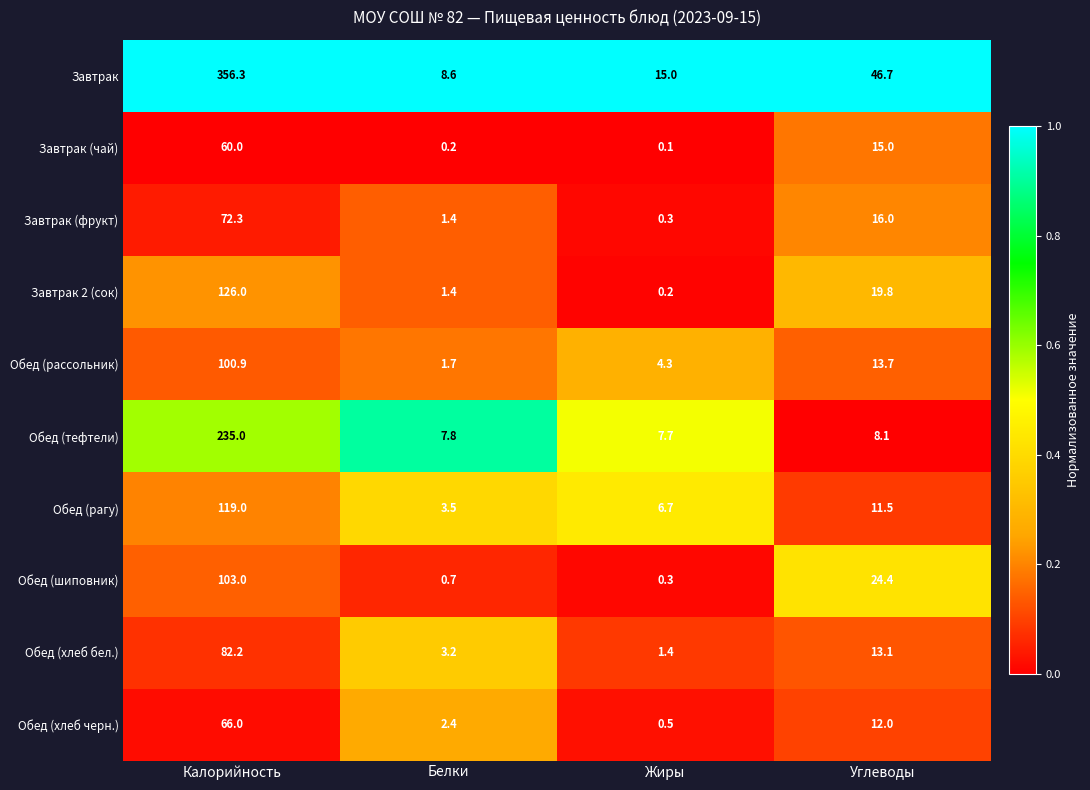

The value of Завтрак (чай) at Белки is 0.2. True or false?

True